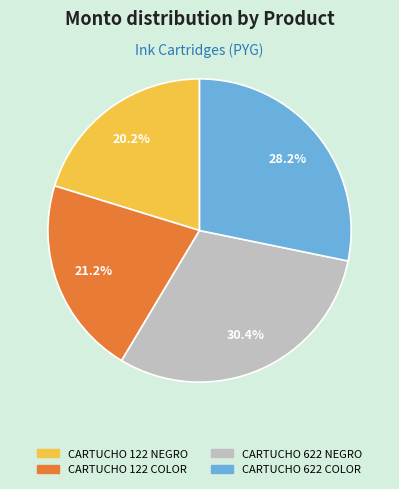

Which category has the smallest portion of the pie?

CARTUCHO 122 NEGRO